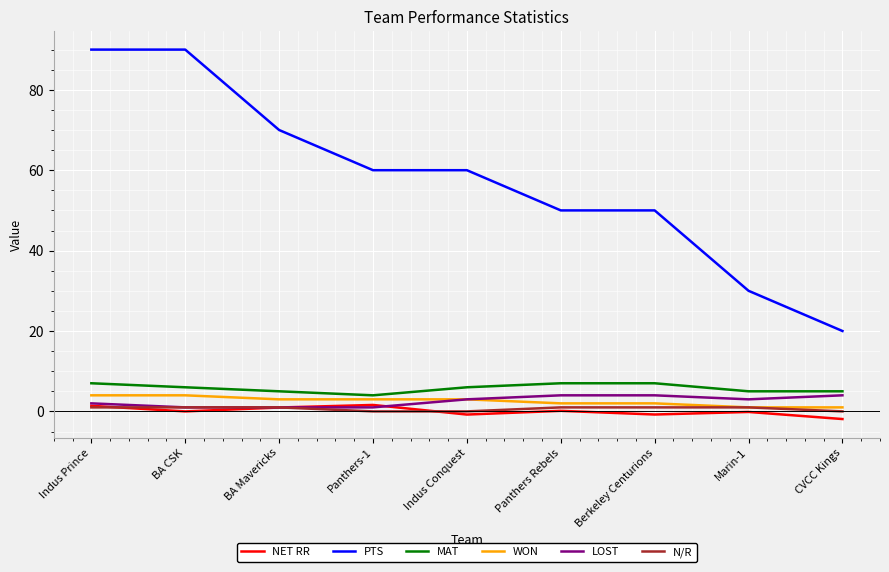

Which category has the lowest value in the PTS series?

CVCC Kings